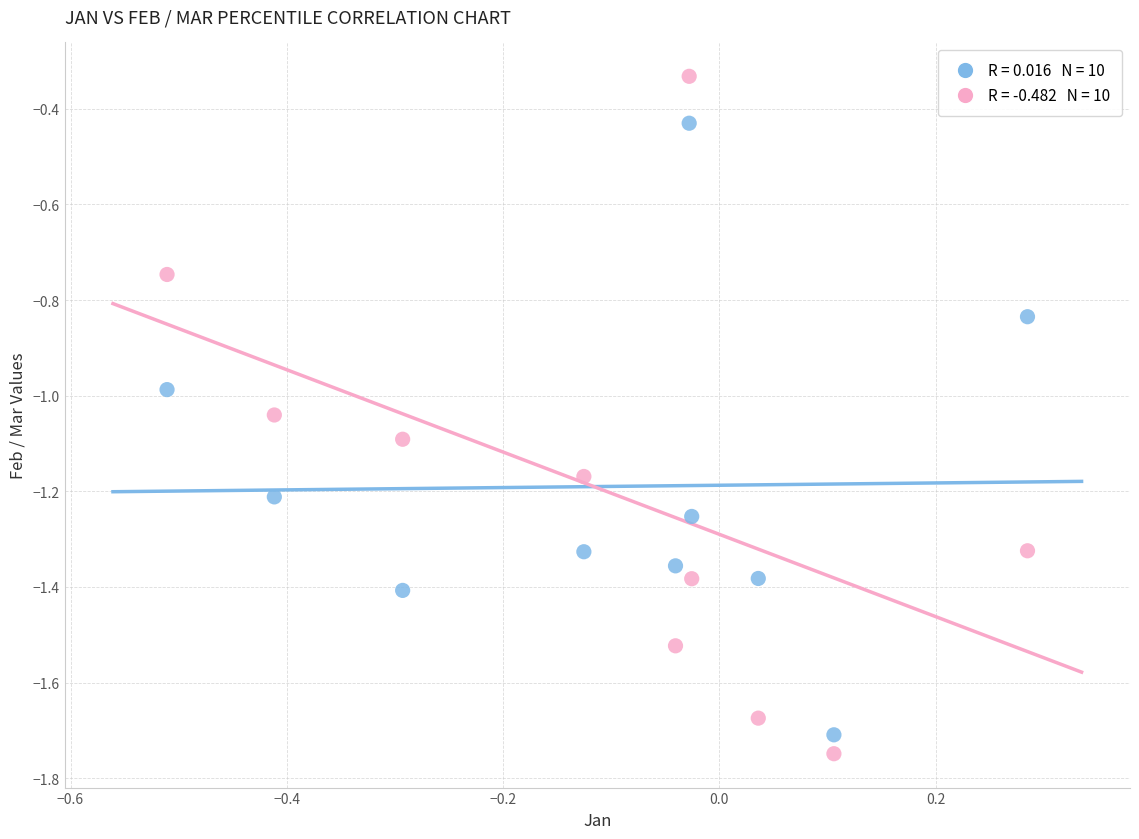

Across all data points, what is the range of Y values (max minus min)?

1.4